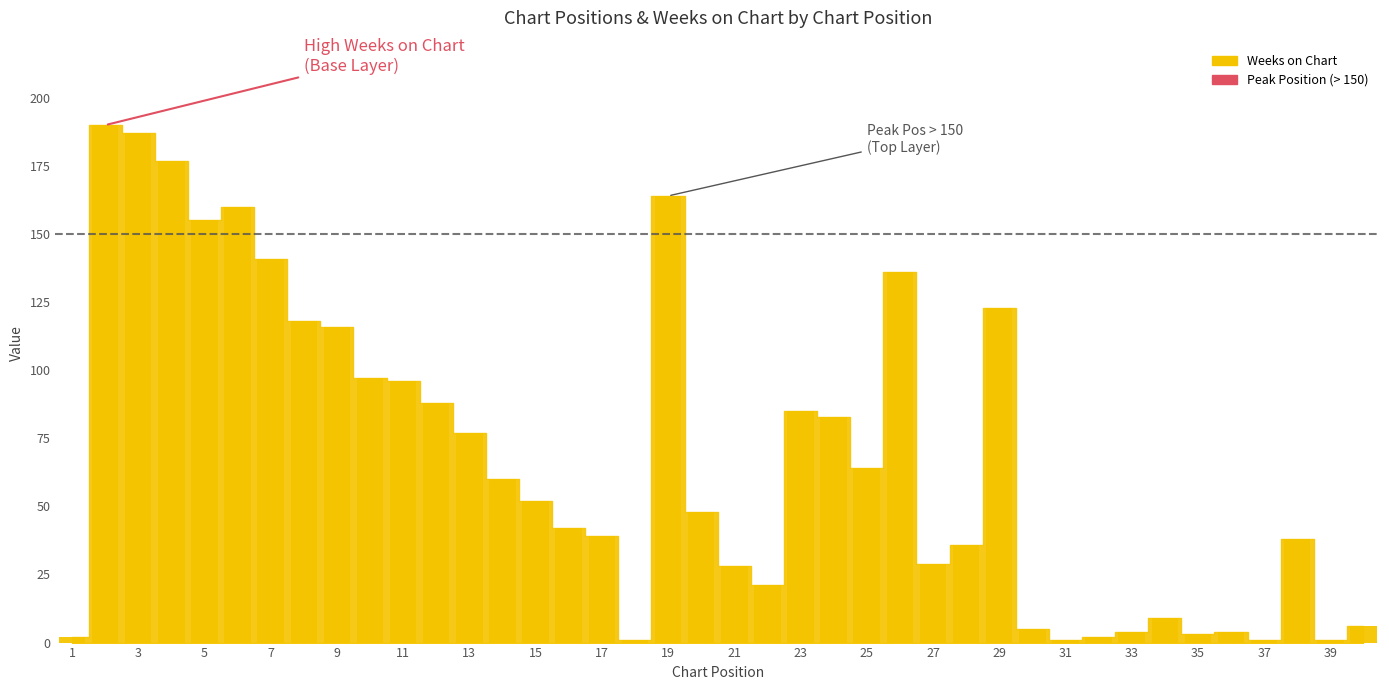

How many data points are less than 52?

20